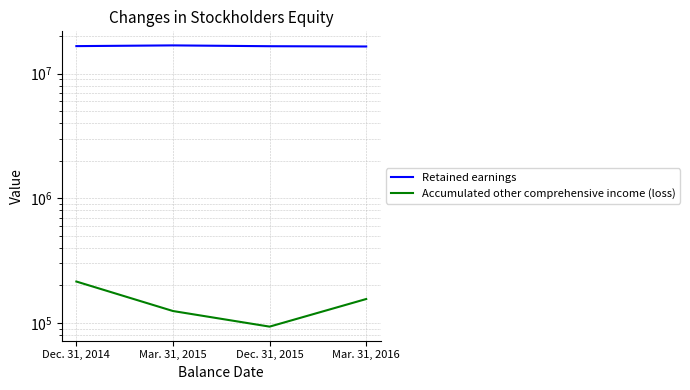

How many data points in Retained earnings are less than 16664227?

2